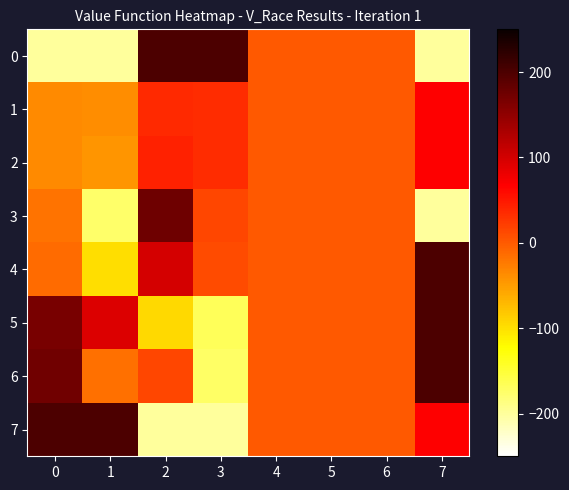

What is the spread (max minus min) of values at 3?

400.0